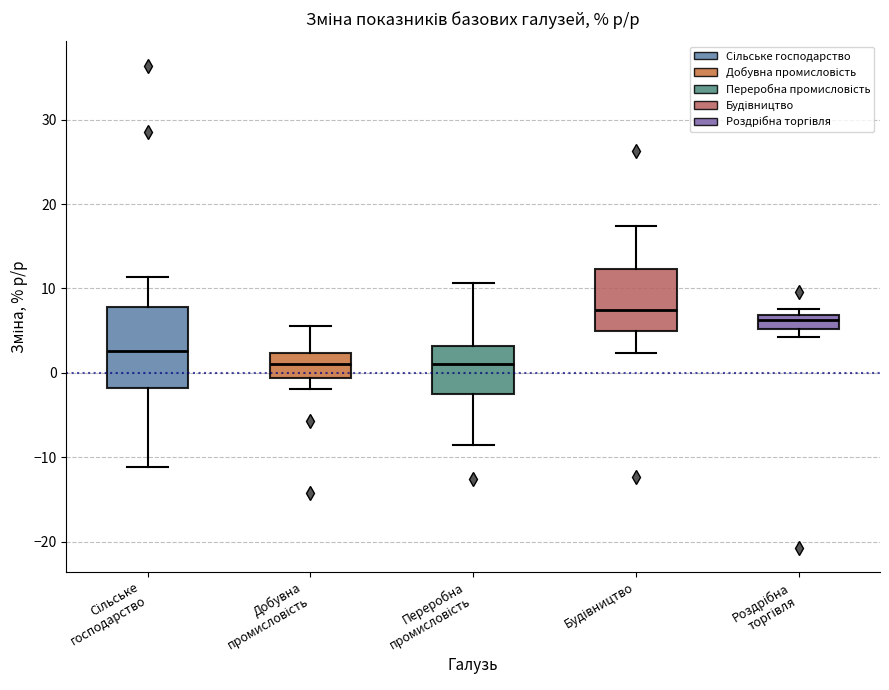

Which box's median line is the highest?

Будівництво